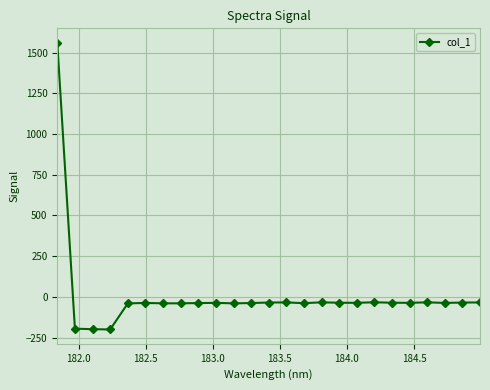

How many positive values are there?

1